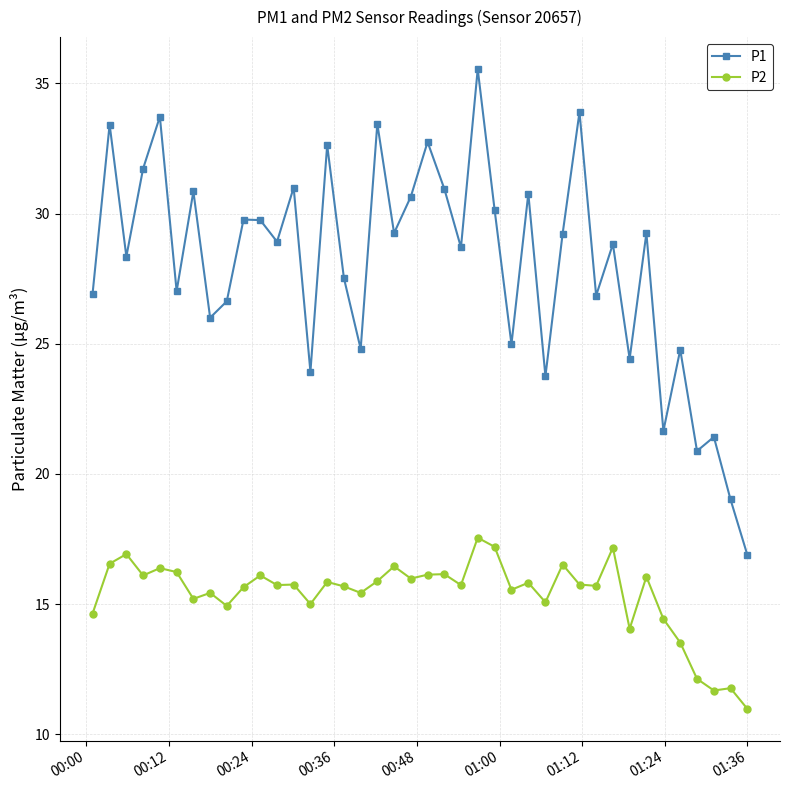

At how many categories does at least one series exceed 22?

35